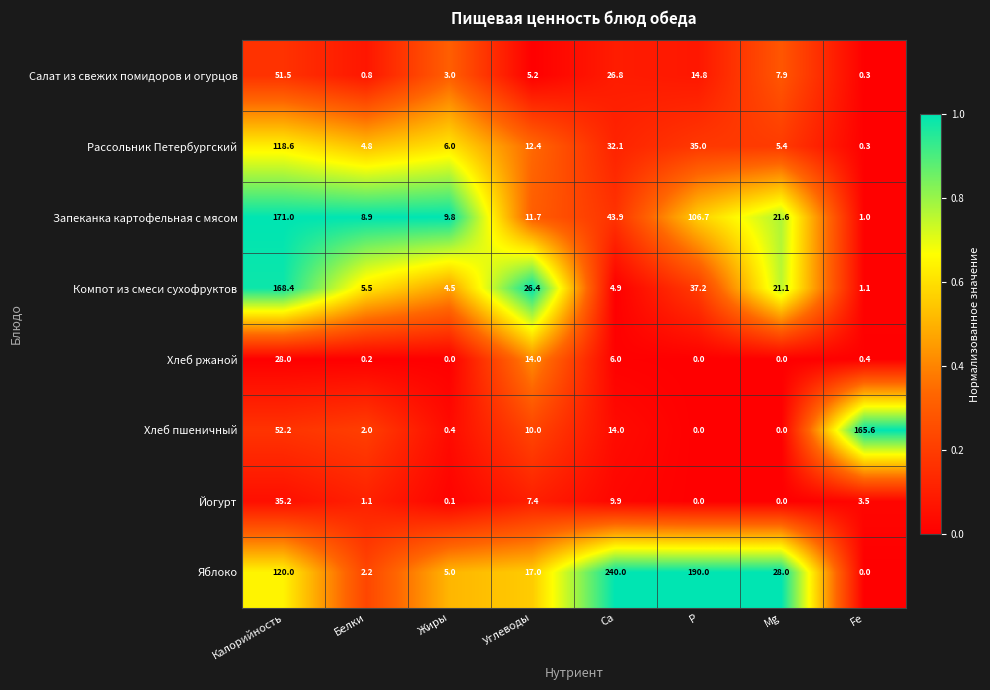

What is the difference between the Салат из свежих помидоров и огурцов values at Калорийность and Fe?

51.2